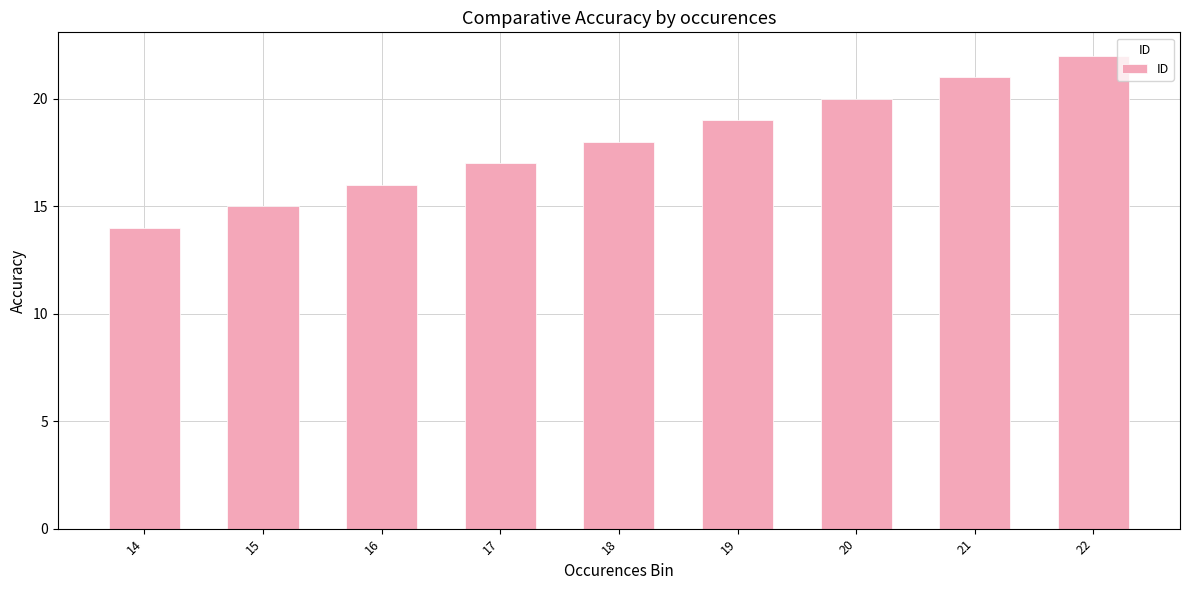

Where is the data nearest to the value 18?

18